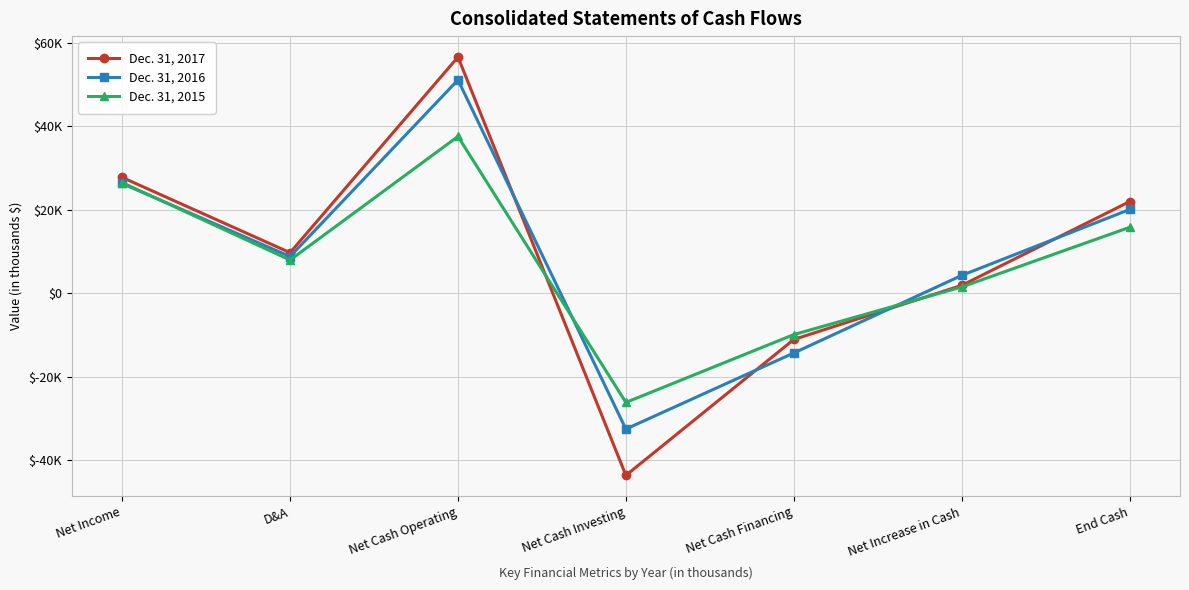

What are all the series names shown in the legend?

Dec. 31, 2017, Dec. 31, 2016, Dec. 31, 2015